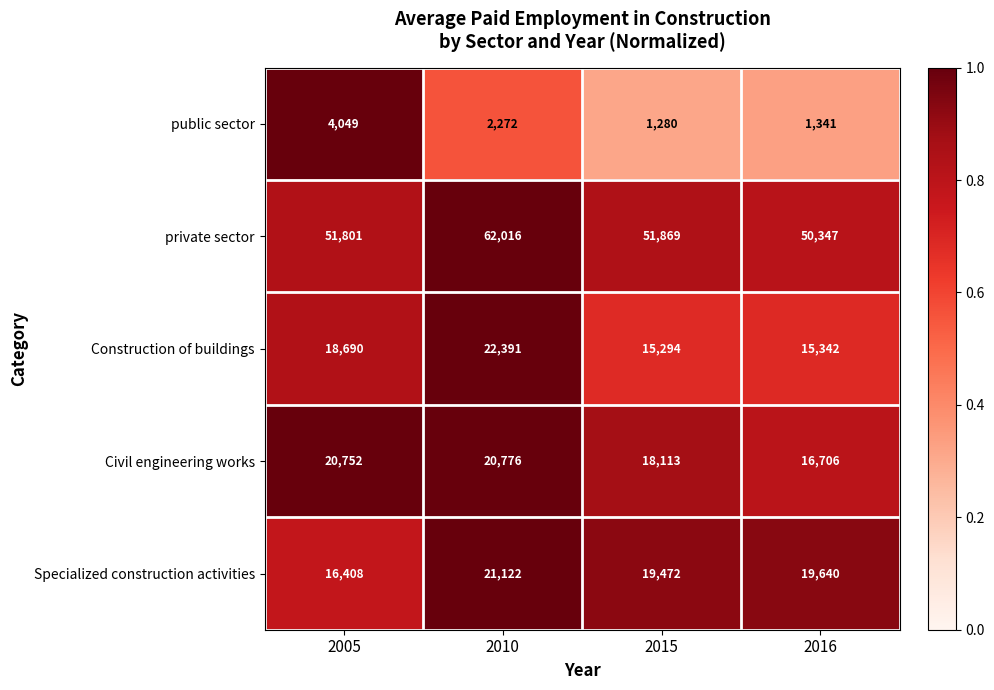

What is the difference between the maximum and minimum values in the public sector series?

2769